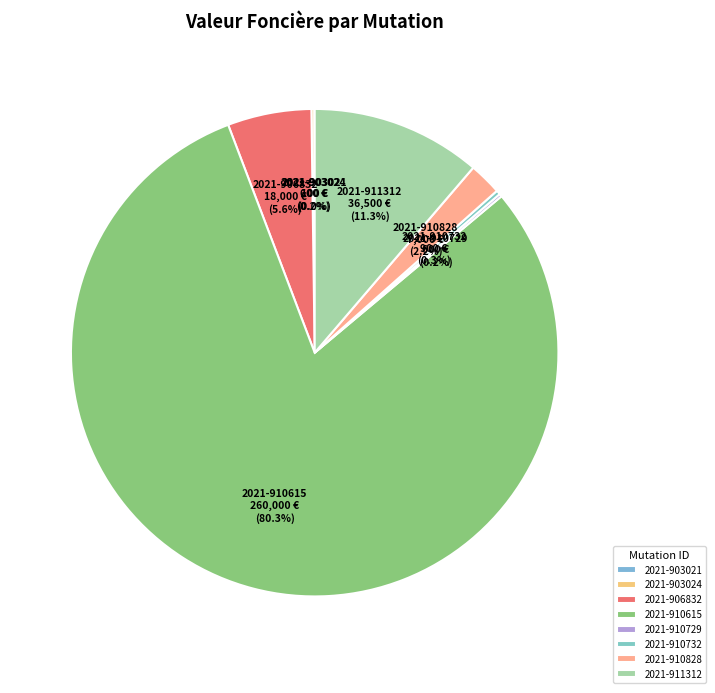

Which category has the biggest portion of the pie?

2021-910615